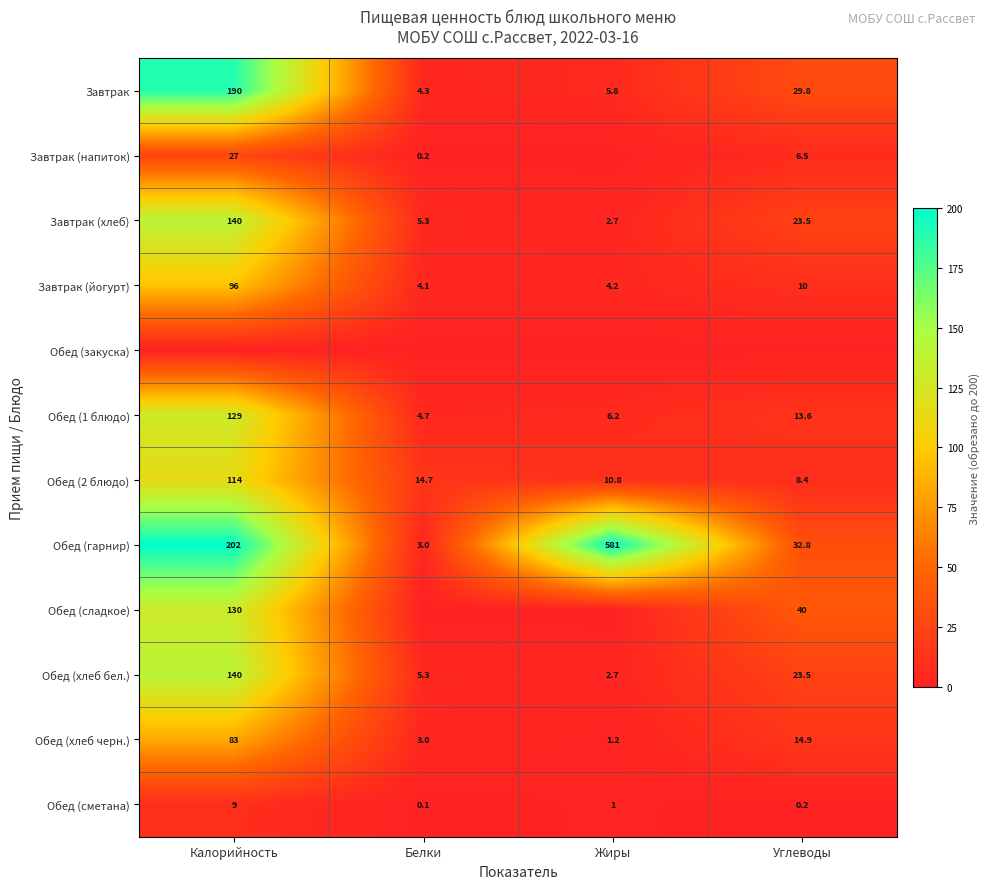

Is the value of Завтрак at Углеводы greater than the value of Обед (хлеб бел.) at Калорийность?

No